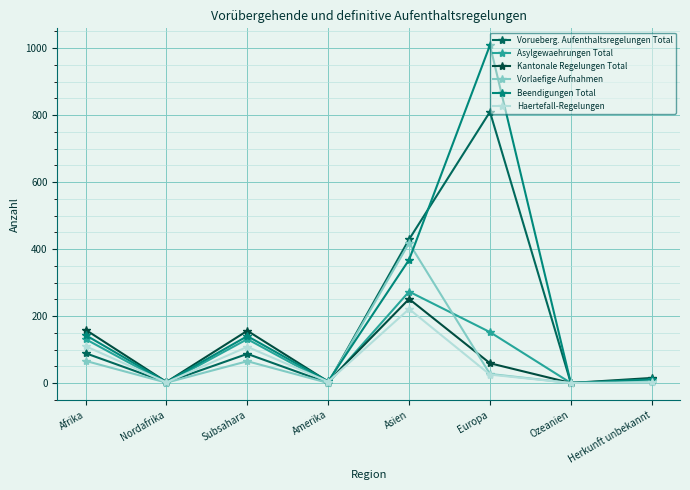

Count the number of data series in this chart.

6